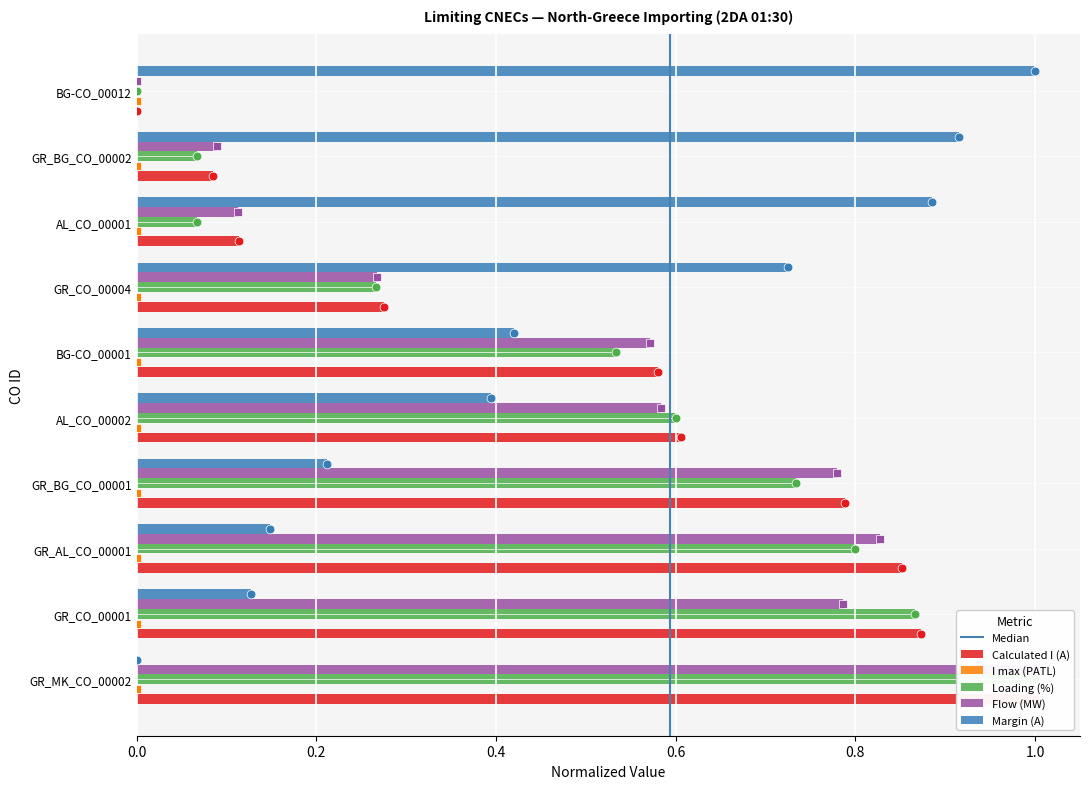

At how many categories does at least one series exceed 0?

10